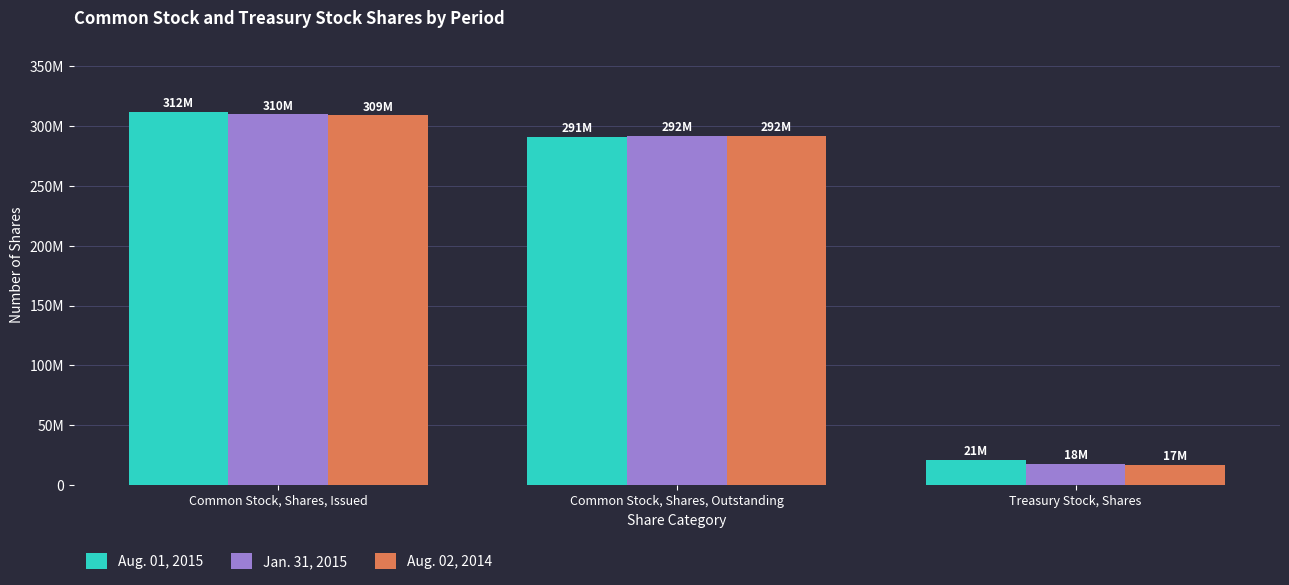

Reading left to right, list all the values displayed in this chart.

Aug. 01, 2015: Common Stock, Shares, Issued=312000000	Common Stock, Shares, Outstanding=291000000	Treasury Stock, Shares=21000000
Jan. 31, 2015: Common Stock, Shares, Issued=310000000	Common Stock, Shares, Outstanding=292000000	Treasury Stock, Shares=18000000
Aug. 02, 2014: Common Stock, Shares, Issued=309000000	Common Stock, Shares, Outstanding=292000000	Treasury Stock, Shares=17000000